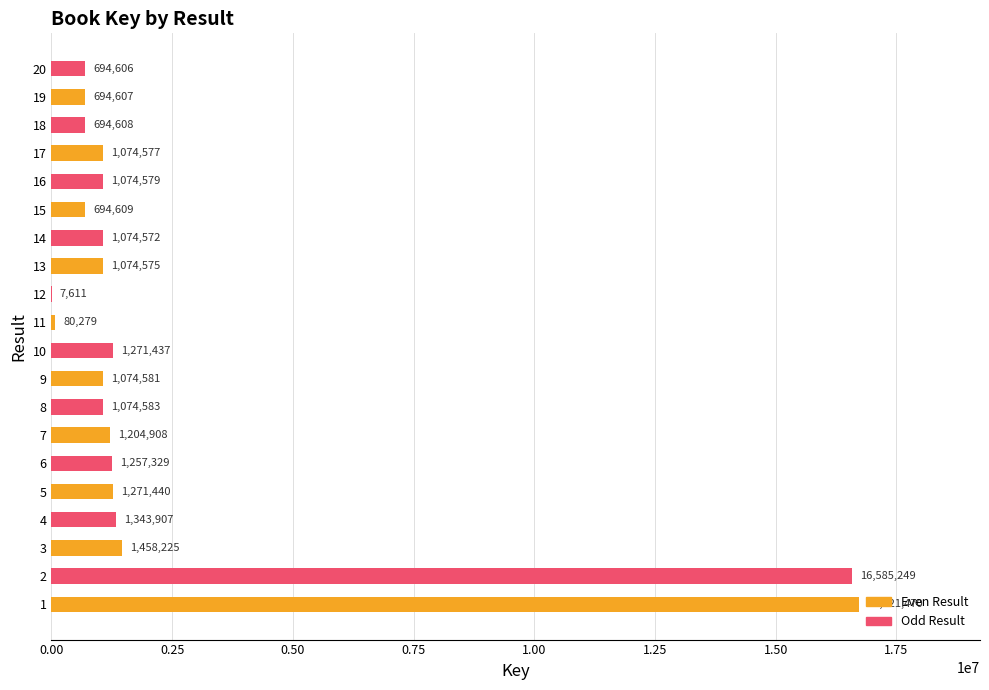

At which label is the value closest to 8364540?

3